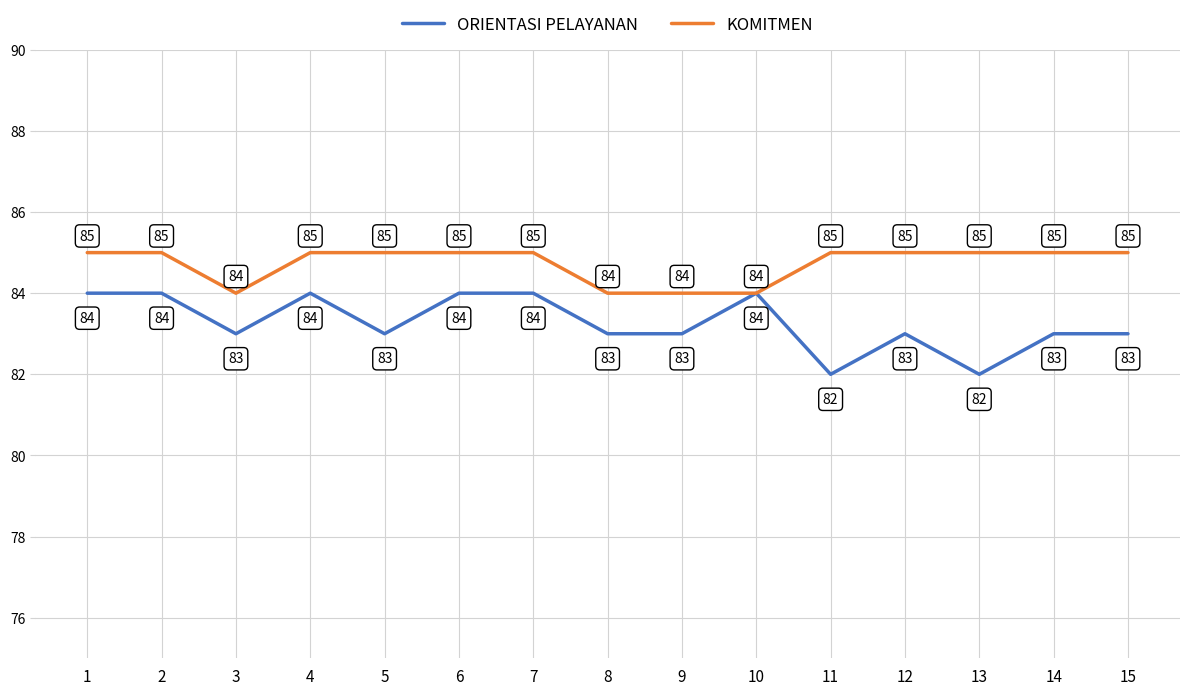

Rank the series at 15 from lowest to highest value.

ORIENTASI PELAYANAN, KOMITMEN